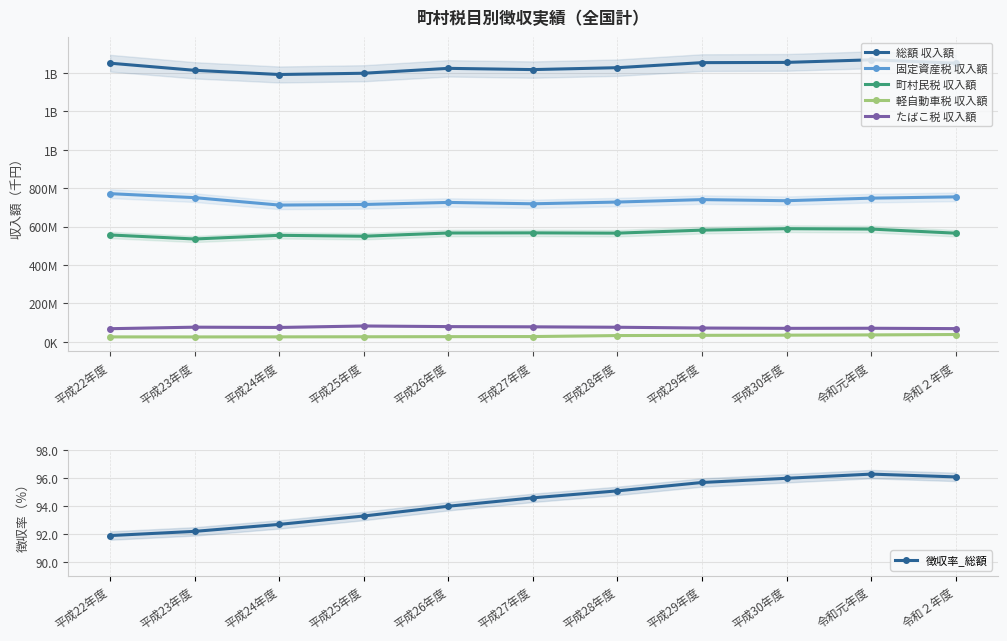

How many lines are shown in the chart?

6